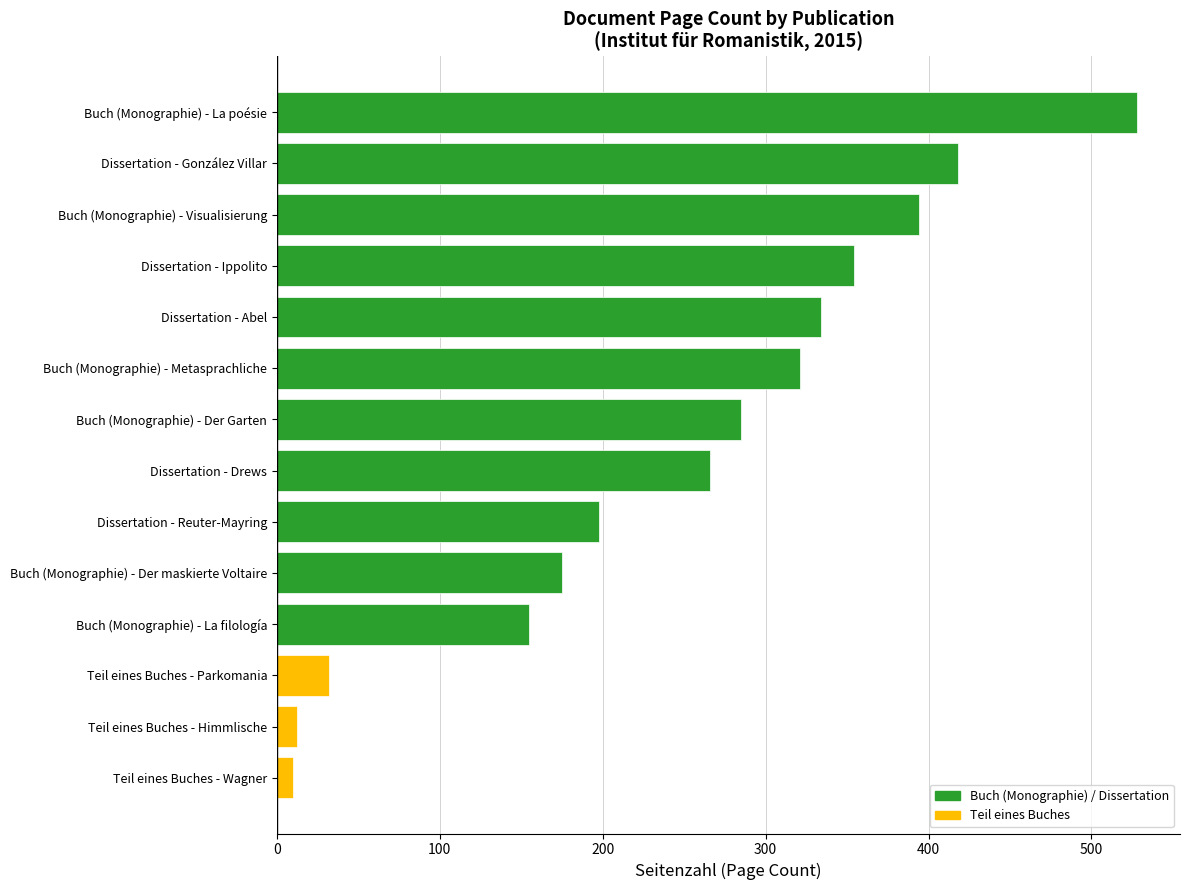

Does the chart contain any negative values?

No